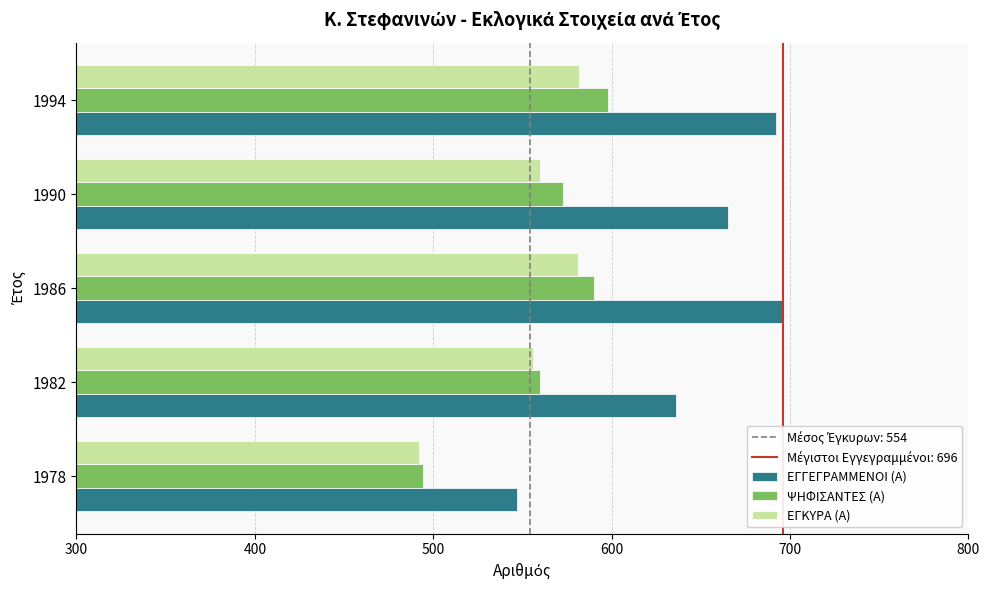

What is the difference between the ΨΗΦΙΣΑΝΤΕΣ (Α) values at 1990 and 1982?

13